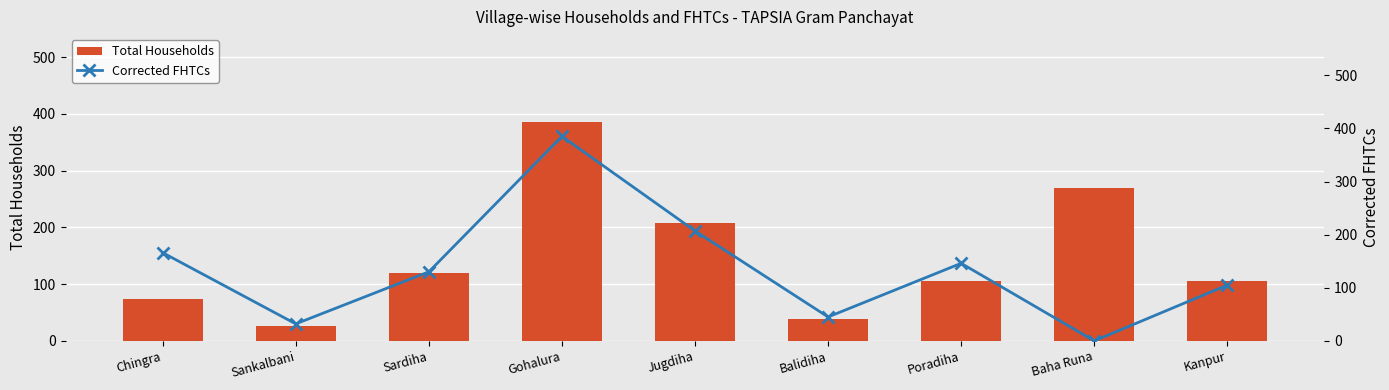

What is the sum of the Total Households values at Kanpur and Jugdiha?

312